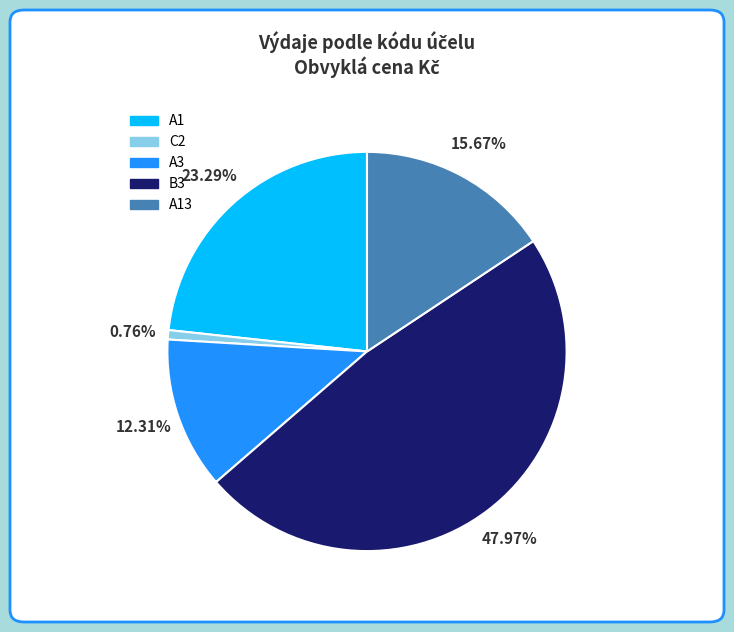

Is there any slice that represents more than half of the pie?

No